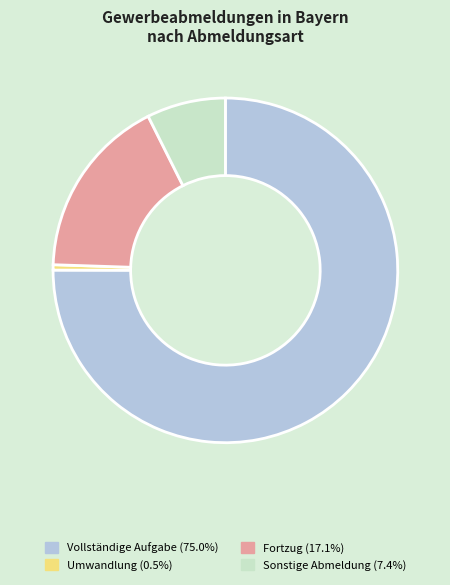

Is there a majority slice in this chart?

Yes